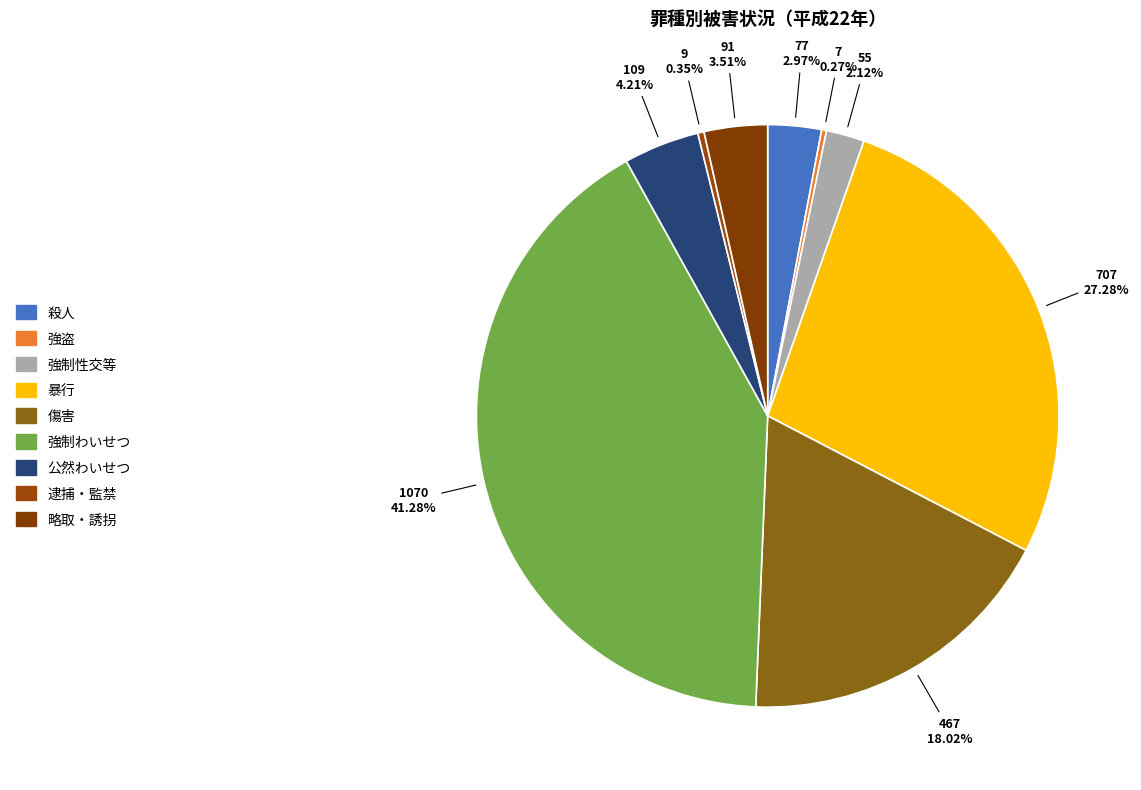

What percentage is the 傷害 slice, to the nearest percent?

18%